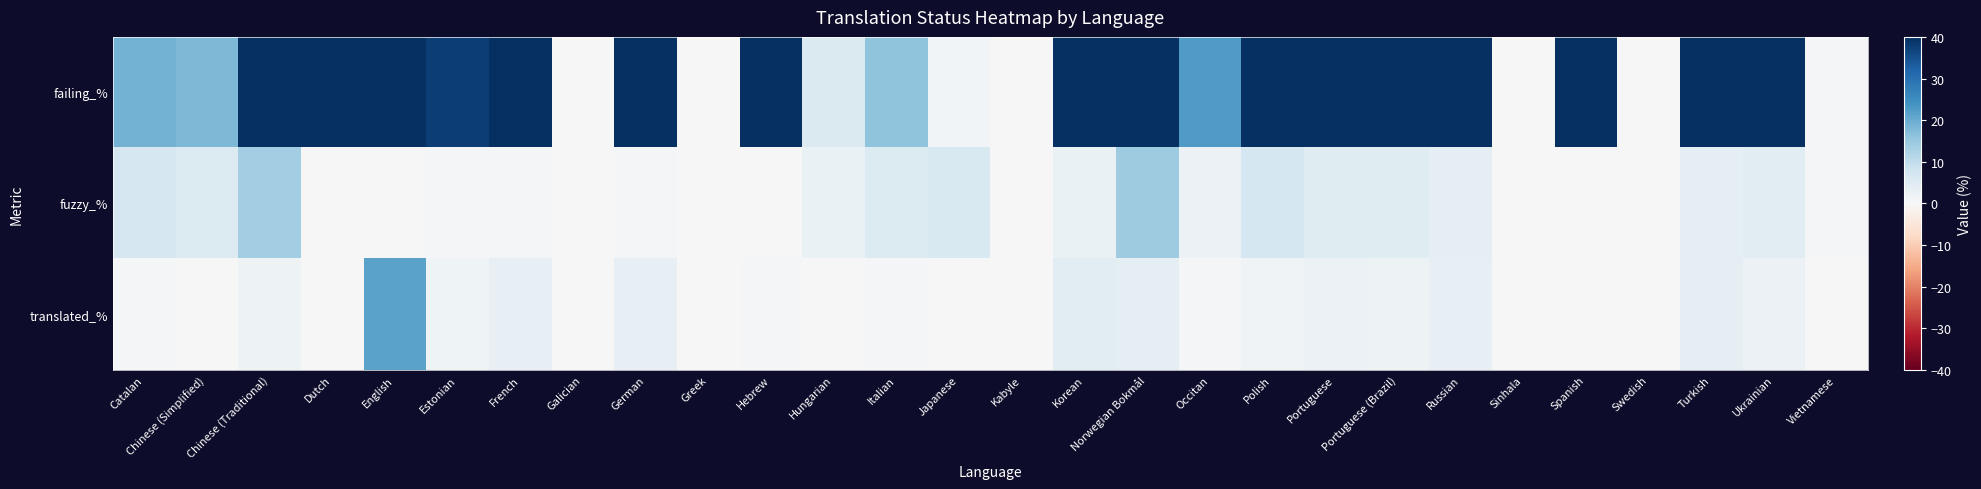

At which category is the sum across all series the highest?

English